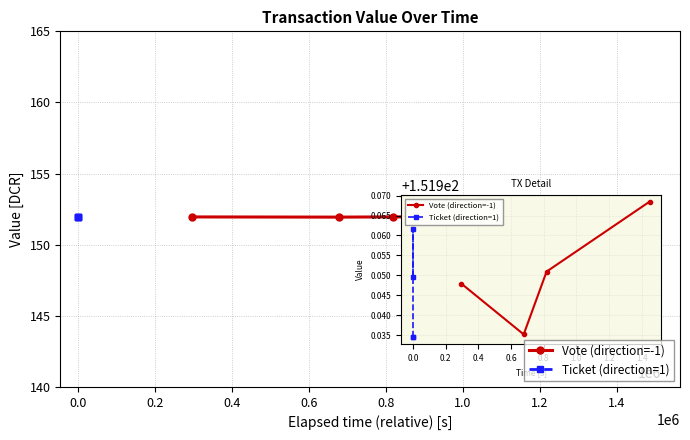

What position from the right is 0.0?

3